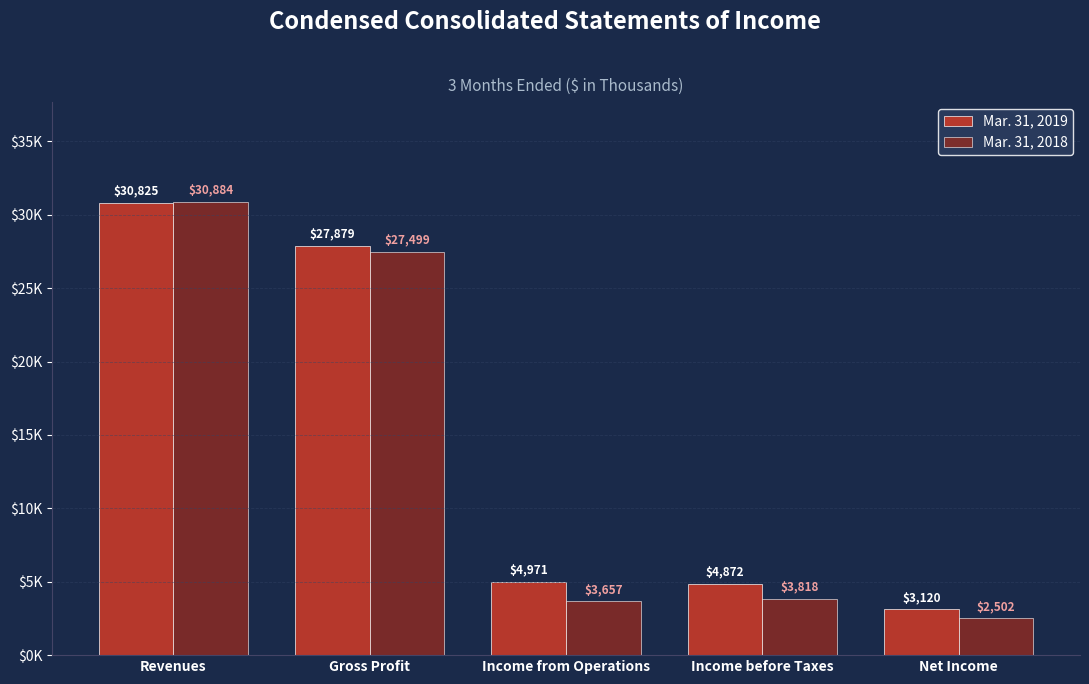

Reading left to right, transcribe all the data shown in this chart.

Mar. 31, 2019: 30825	27879	4971	4872	3120
Mar. 31, 2018: 30884	27499	3657	3818	2502